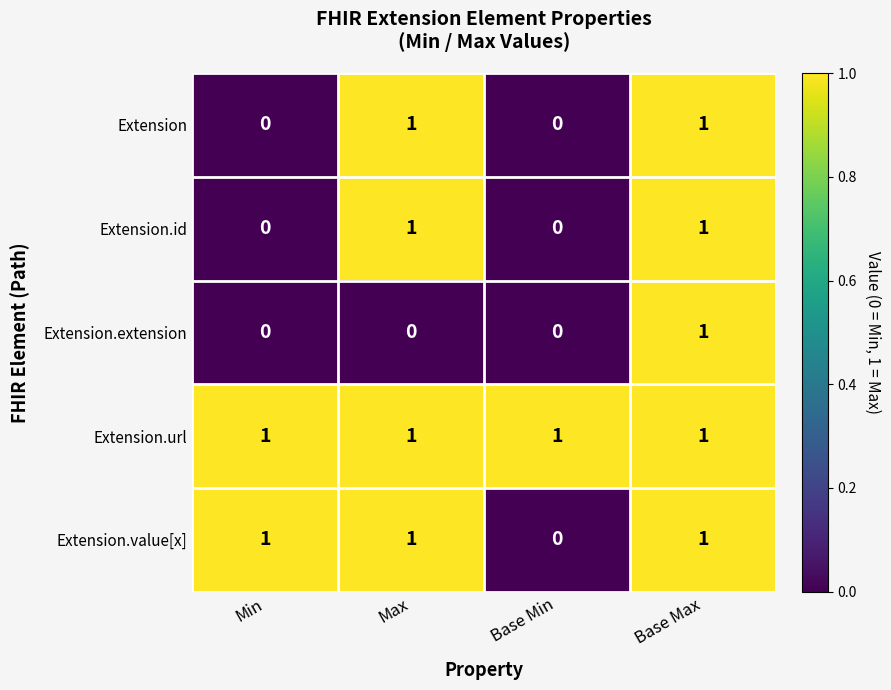

Reading left to right, list all the values displayed in this chart.

Extension: Min=0	Max=1	Base Min=0	Base Max=1
Extension.id: Min=0	Max=1	Base Min=0	Base Max=1
Extension.extension: Min=0	Max=0	Base Min=0	Base Max=1
Extension.url: Min=1	Max=1	Base Min=1	Base Max=1
Extension.value[x]: Min=1	Max=1	Base Min=0	Base Max=1